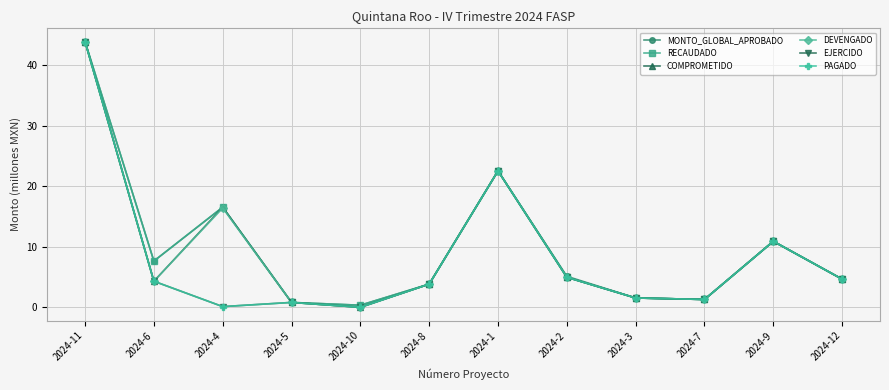

Reading left to right, what are all the values shown in this chart?

MONTO_GLOBAL_APROBADO: 2024-11=43.9	2024-6=7.7	2024-4=16.5	2024-5=0.8	2024-10=0.4	2024-8=3.9	2024-1=22.6	2024-2=5.1	2024-3=1.6	2024-7=1.3	2024-9=10.9	2024-12=4.7
RECAUDADO: 2024-11=43.9	2024-6=7.7	2024-4=16.5	2024-5=0.8	2024-10=0.4	2024-8=3.9	2024-1=22.6	2024-2=5.0	2024-3=1.6	2024-7=1.3	2024-9=10.9	2024-12=4.7
COMPROMETIDO: 2024-11=43.9	2024-6=4.3	2024-4=16.5	2024-5=0.8	2024-10=0.0	2024-8=3.8	2024-1=22.5	2024-2=5.0	2024-3=1.6	2024-7=1.3	2024-9=10.9	2024-12=4.7
DEVENGADO: 2024-11=43.9	2024-6=4.3	2024-4=16.4	2024-5=0.8	2024-10=0.0	2024-8=3.8	2024-1=22.5	2024-2=5.0	2024-3=1.6	2024-7=1.3	2024-9=10.9	2024-12=4.7
EJERCIDO: 2024-11=43.9	2024-6=4.3	2024-4=0.1	2024-5=0.8	2024-10=0.0	2024-8=3.8	2024-1=22.5	2024-2=5.0	2024-3=1.6	2024-7=1.3	2024-9=10.9	2024-12=4.7
PAGADO: 2024-11=43.9	2024-6=4.3	2024-4=0.1	2024-5=0.8	2024-10=0.0	2024-8=3.8	2024-1=22.5	2024-2=5.0	2024-3=1.6	2024-7=1.3	2024-9=10.9	2024-12=4.7